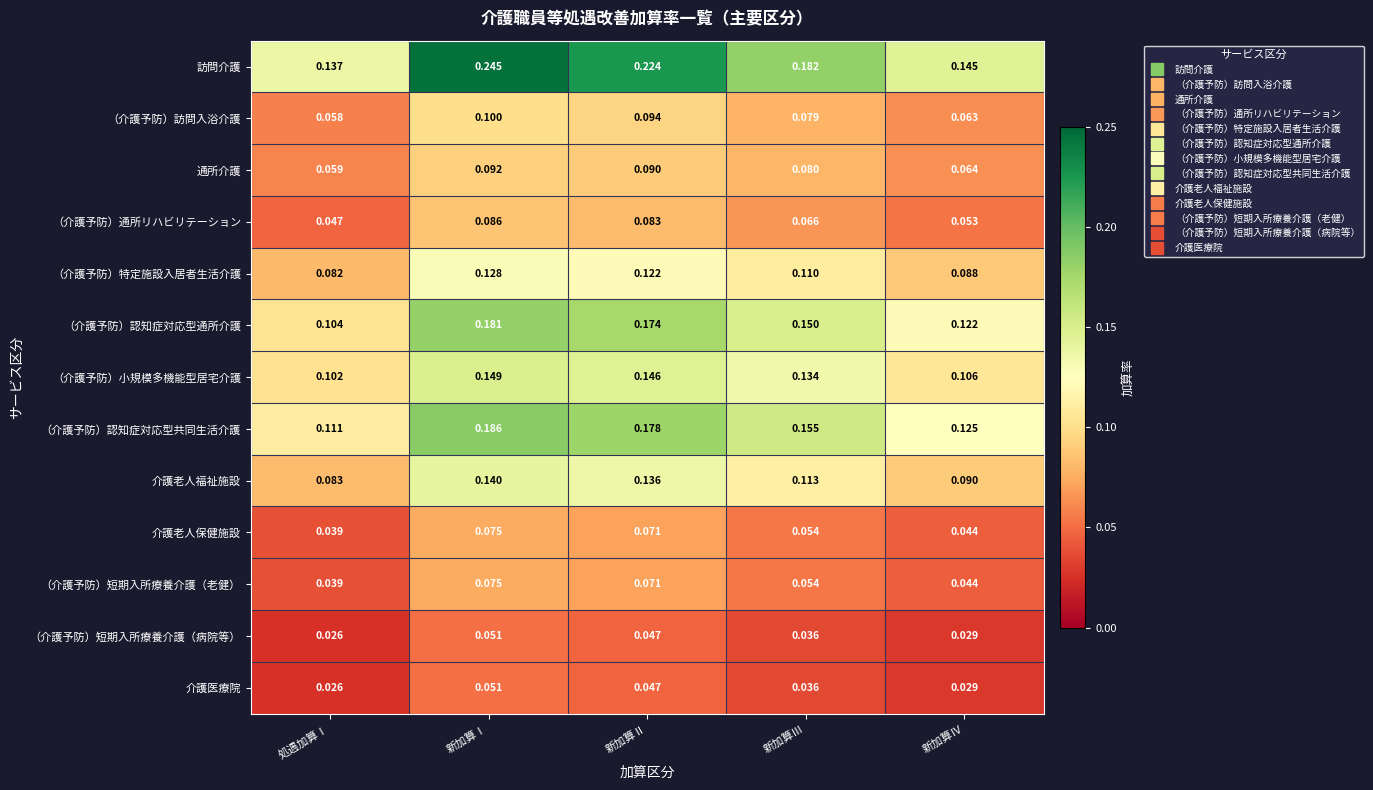

Between 処遇加算Ⅰ and 新加算Ⅲ, which series saw the biggest shift?

（介護予防）認知症対応型通所介護